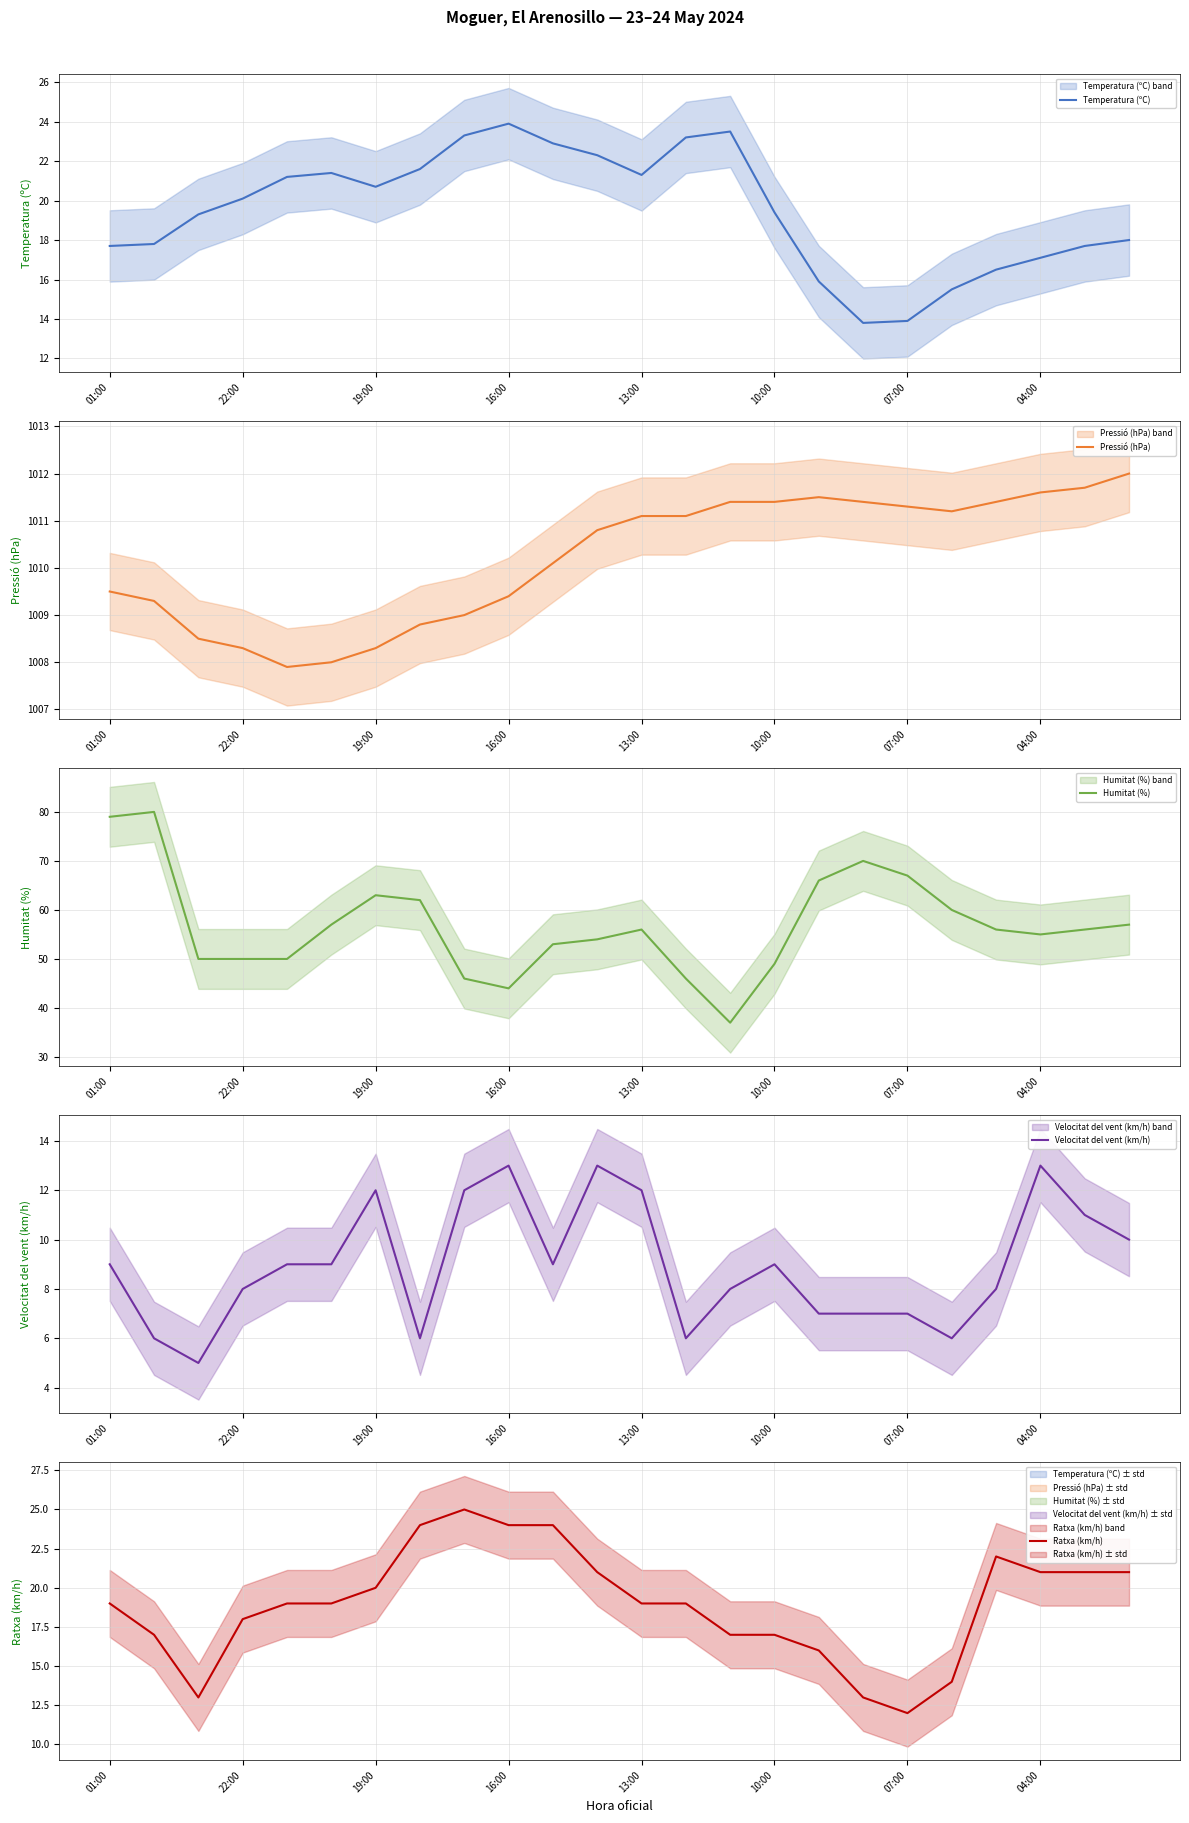

True or false: Temperatura (ºC) and Velocitat del vent (km/h) cross at least once.

False